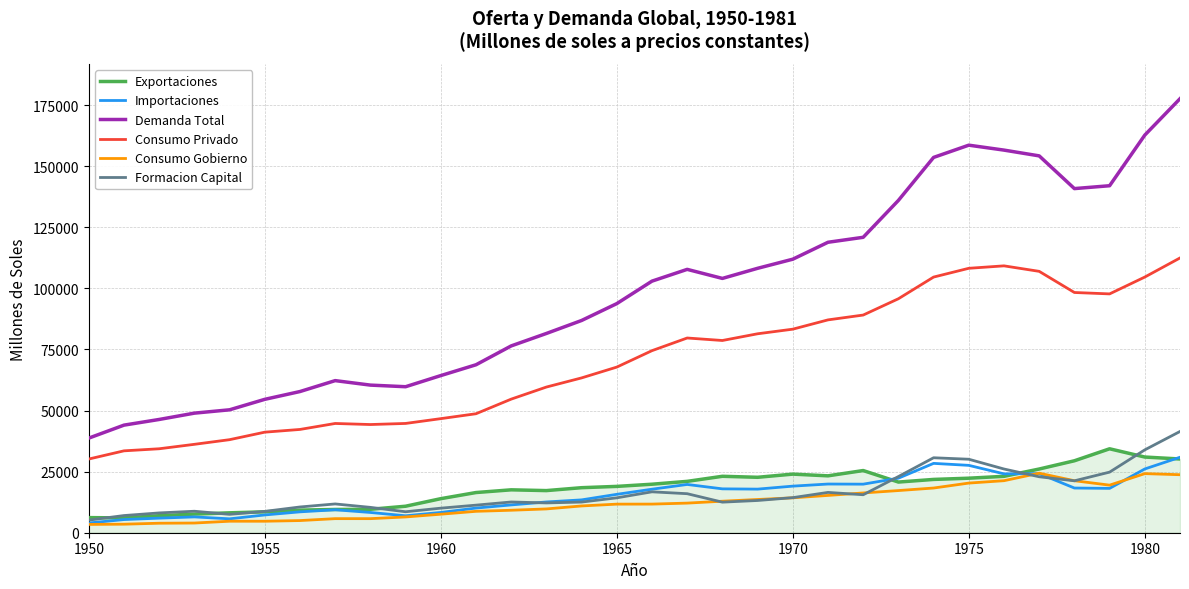

At how many categories does at least one series exceed 47812?

29